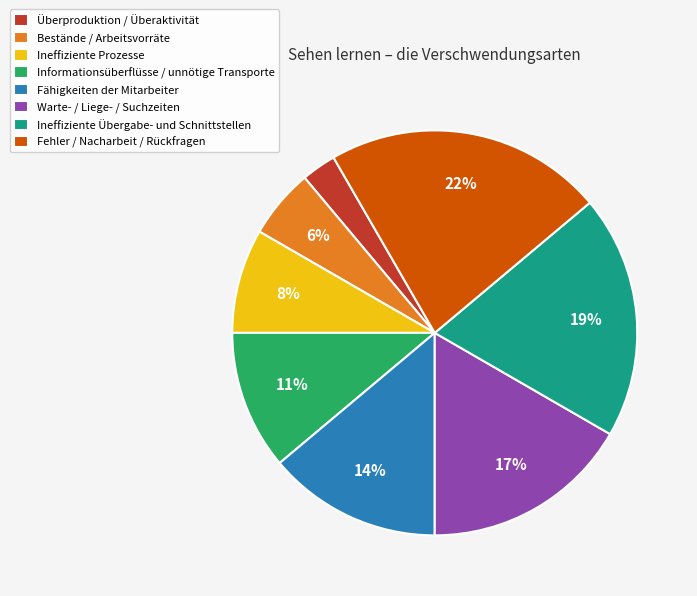

Is the sum of Ineffiziente Prozesse and Fehler / Nacharbeit / Rückfragen greater than half?

No